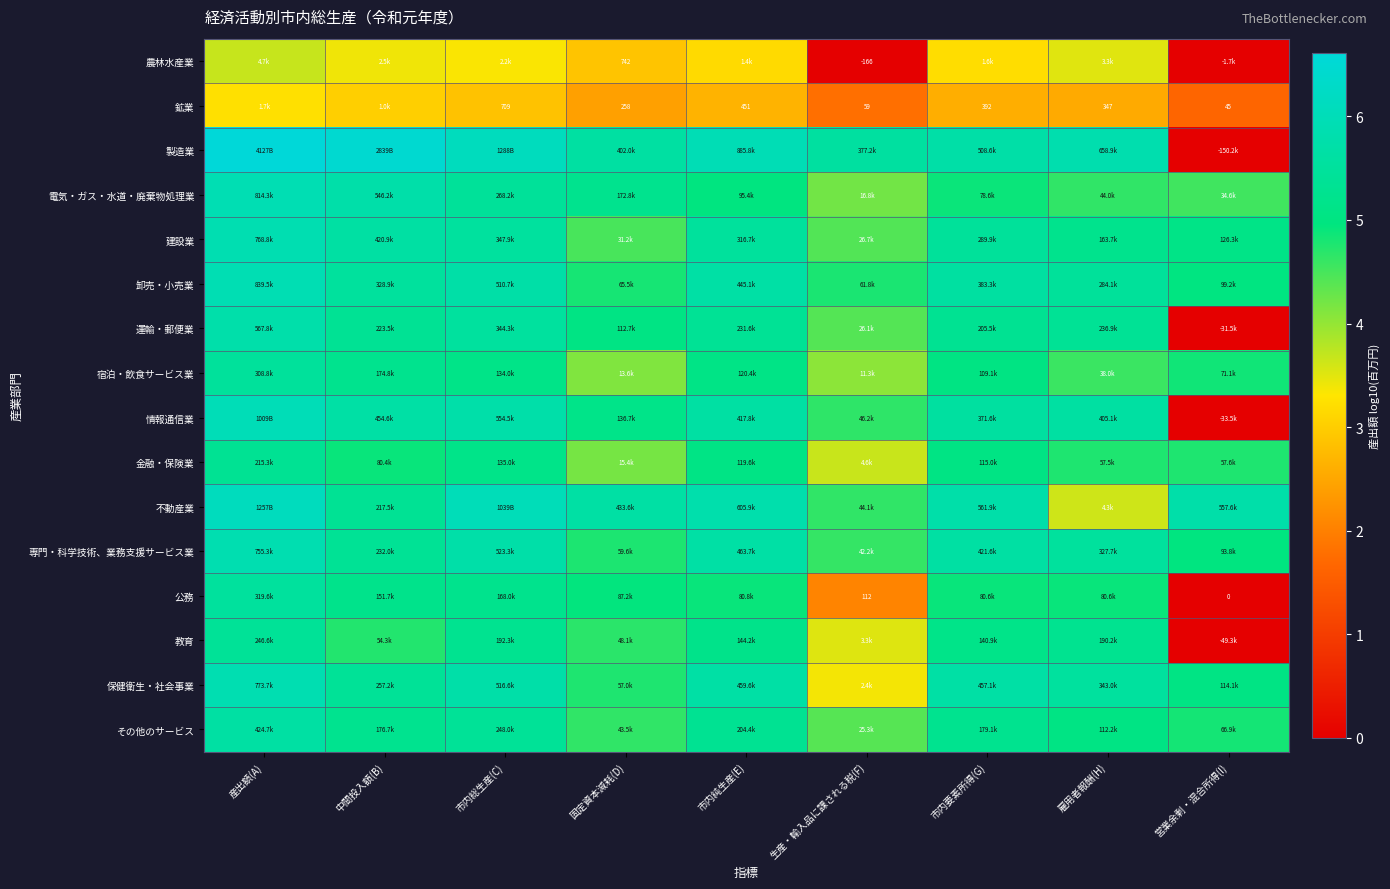

What is the difference between the 不動産業 values at 生産・輸入品に課される税(F) and 営業余剰・混合所得(I)?

1.1